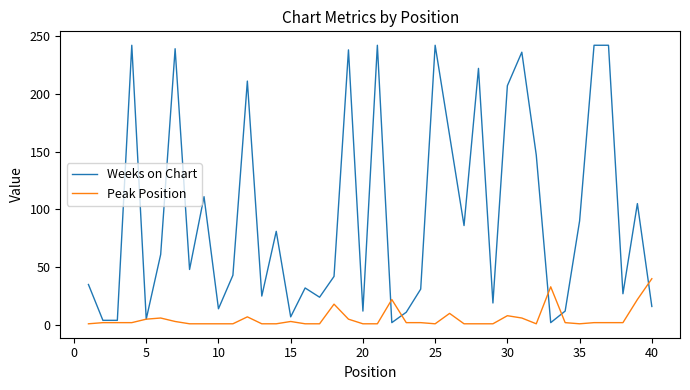

What is the greatest value displayed?

242